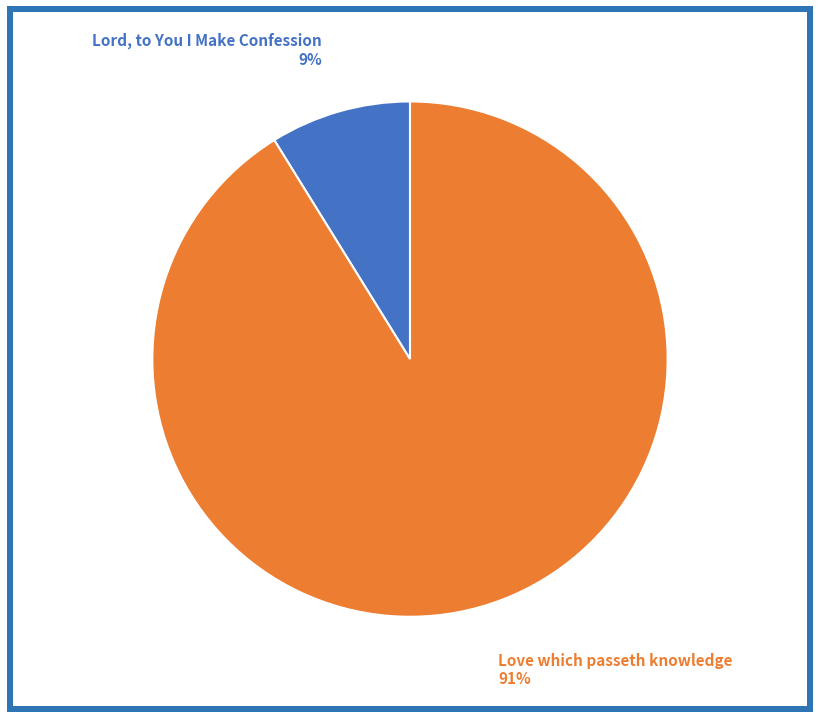

To the nearest percent, what is the difference between the largest and smallest slice percentages?

82%